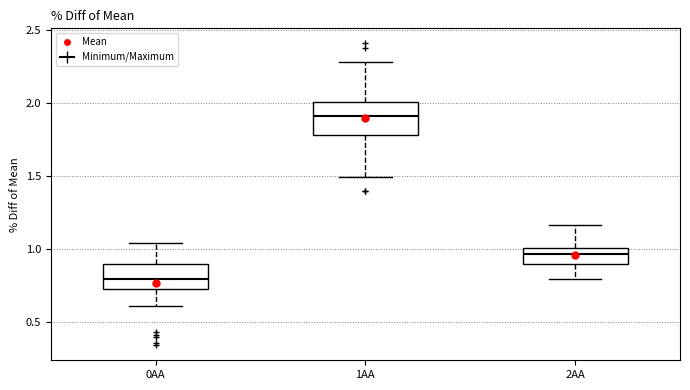

Reading left to right, transcribe this box plot: for each box, give where its median line is, the range the box spans, and where its two whiskers end, as read against the y-axis. The values are not printed on the chart, so give them approximately, as read against the axis.

0AA: median 0.80, box 0.70 to 0.90, whiskers 0.60 to 1.05
1AA: median 1.90, box 1.80 to 2.00, whiskers 1.50 to 2.30
2AA: median 0.95, box 0.90 to 1.00, whiskers 0.80 to 1.15